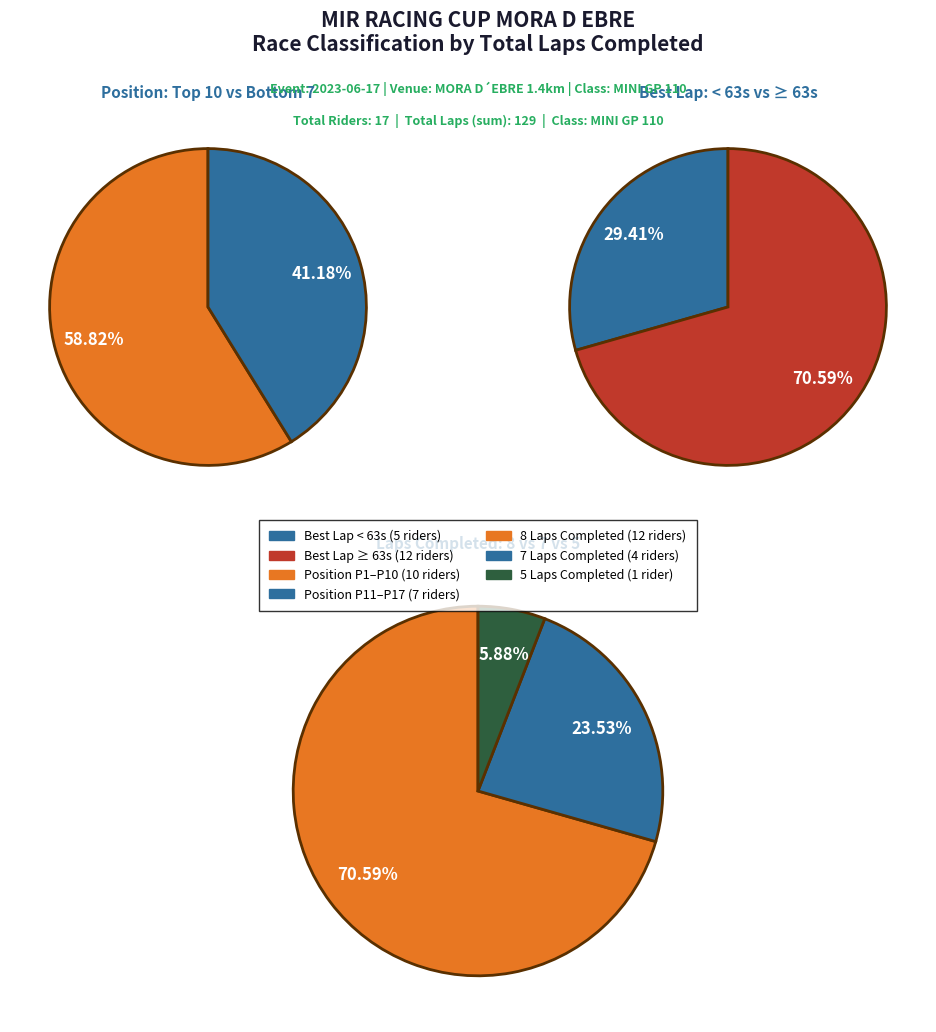

To the nearest percent, what percentage of the pie is MINI GP 110 - 8 Laps?

71%